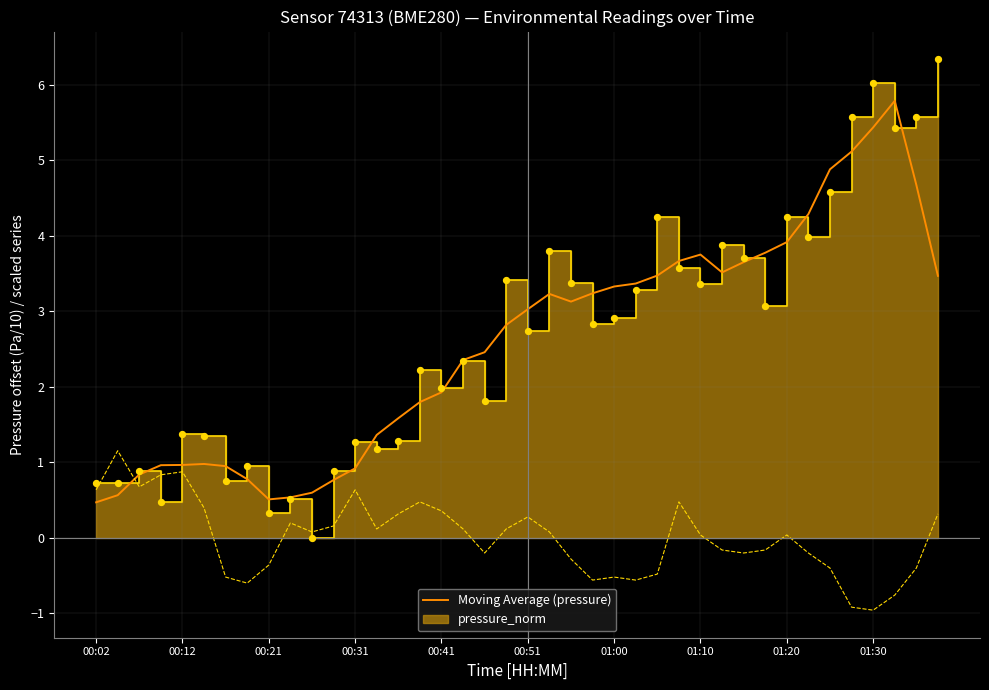

At which category is the sum across all series the highest?

37